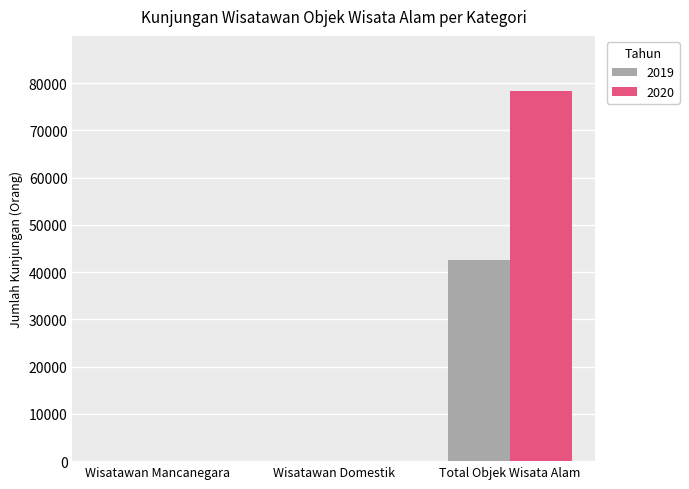

Which category has the highest value in the 2019 series?

Total Objek Wisata Alam